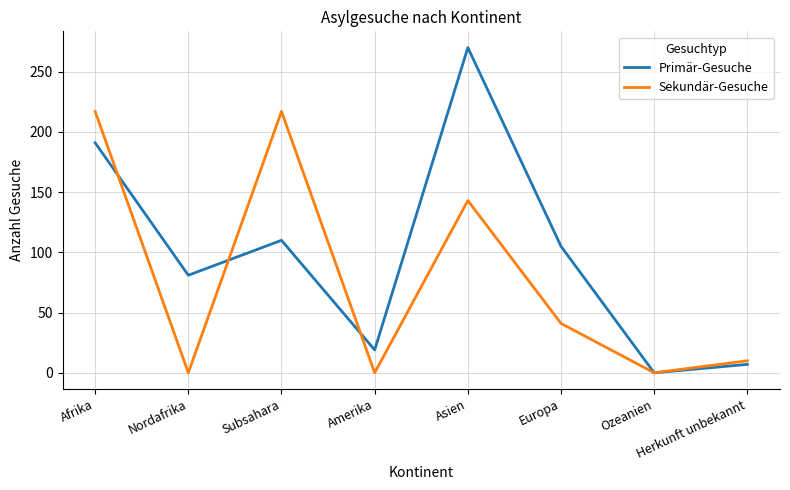

List the series in order of their overall mean, lowest first.

Sekundär-Gesuche, Primär-Gesuche